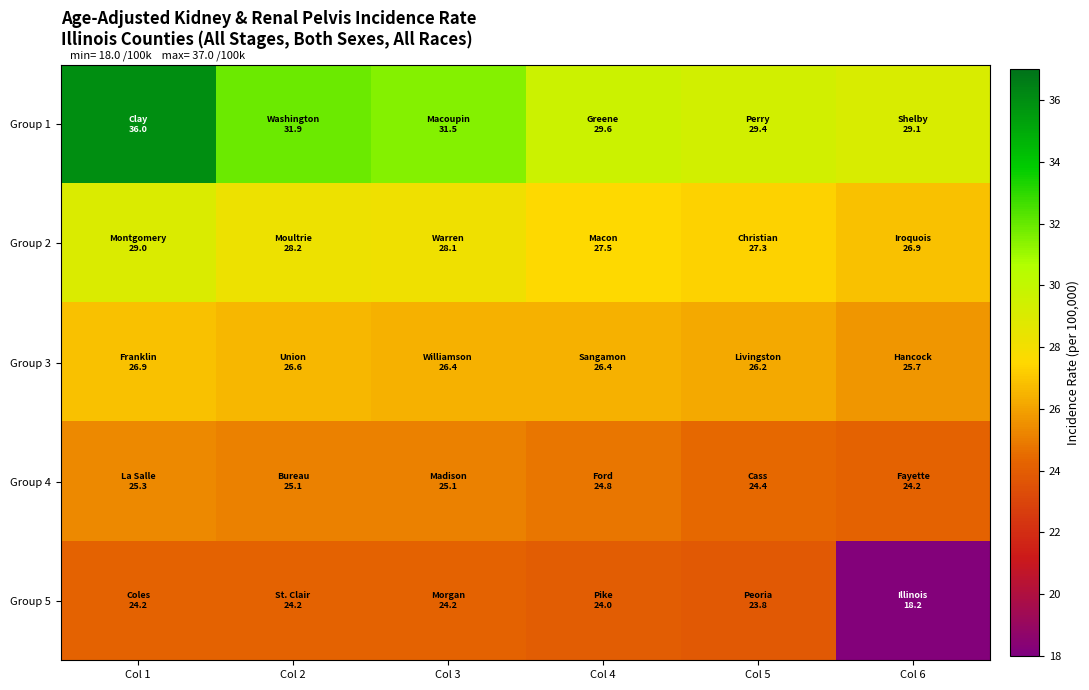

Which category has the lowest value across all series?

Col 6